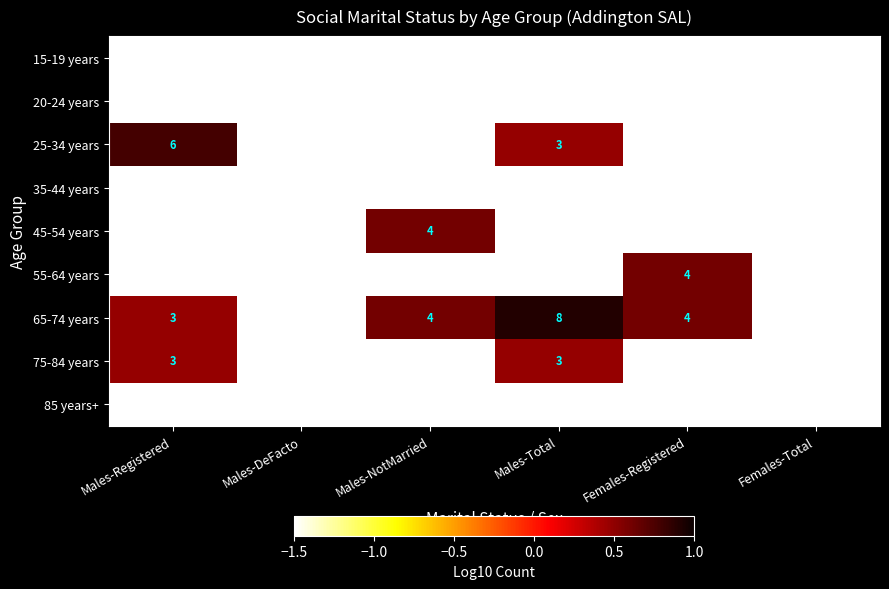

At which category is the sum across all series the highest?

Males-Total